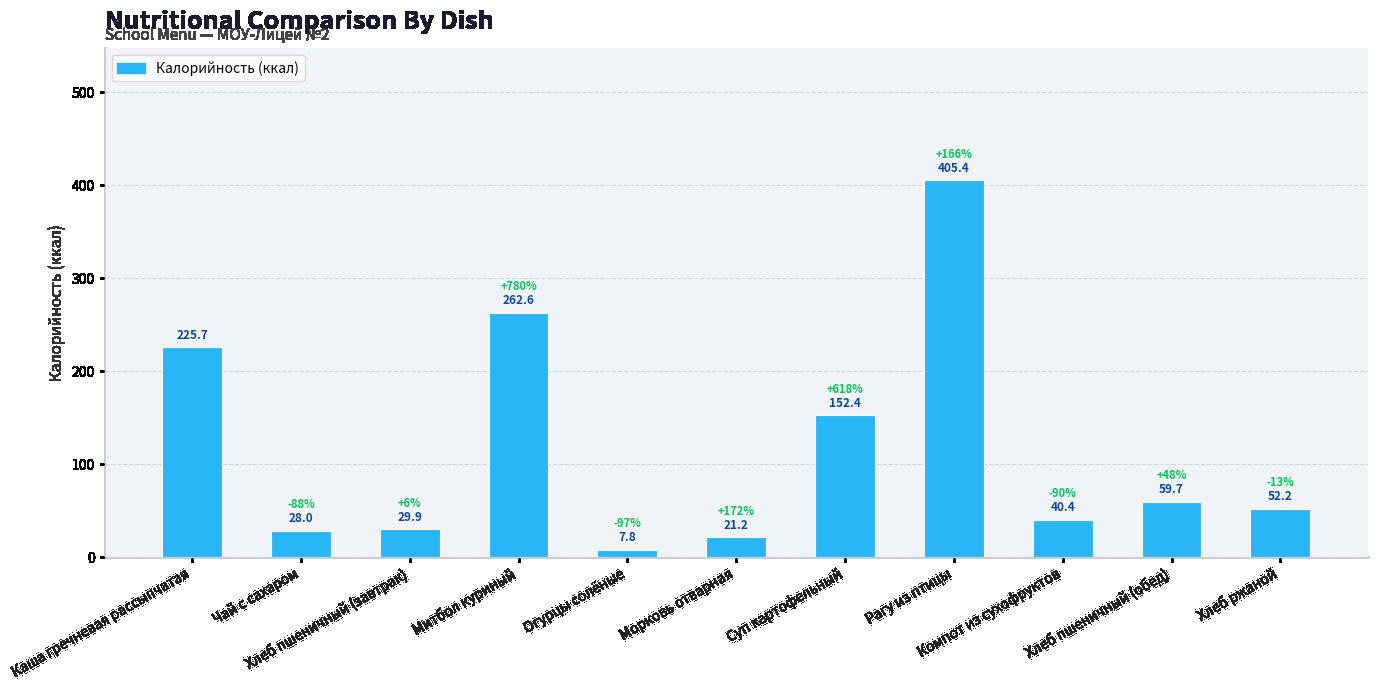

Are the bars horizontal?

No